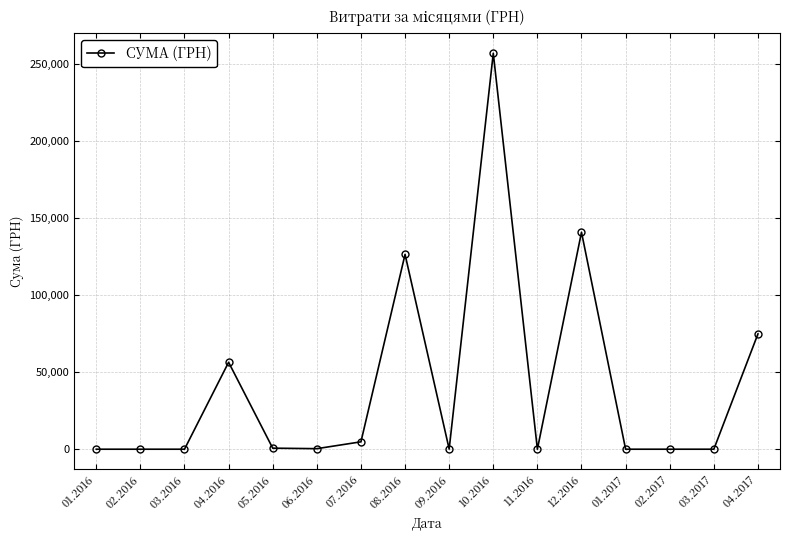

Where does the data first go above 352?

04.2016